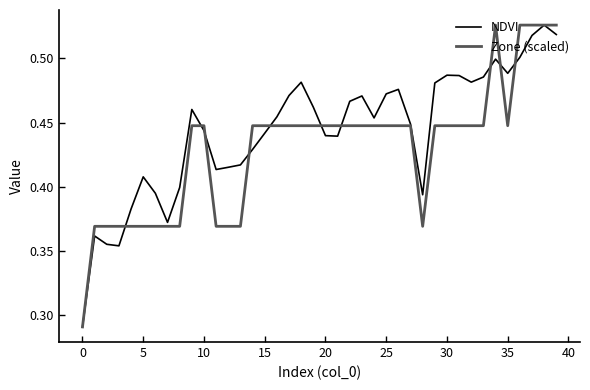

Which series has the largest total across all categories?

NDVI